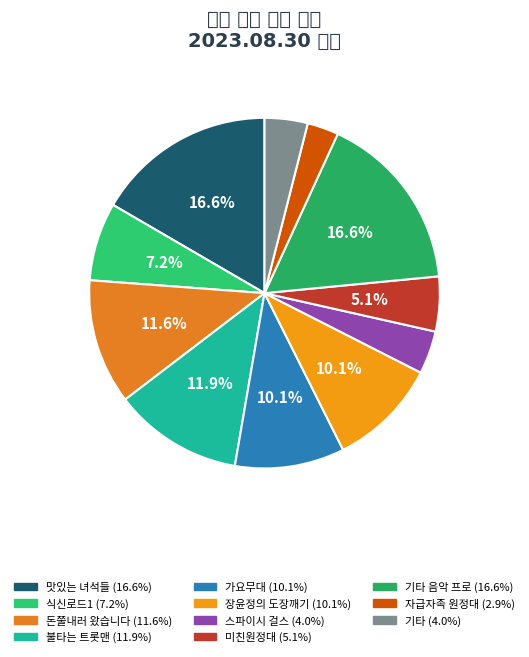

How many slices are in this pie chart?

11